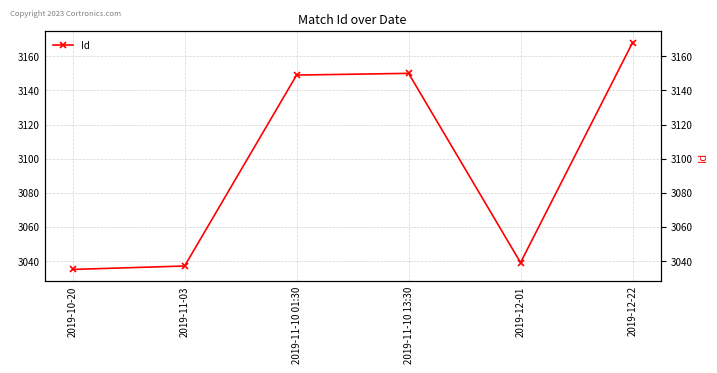

Where is the data nearest to the value 3101?

2019-11-10 01:30